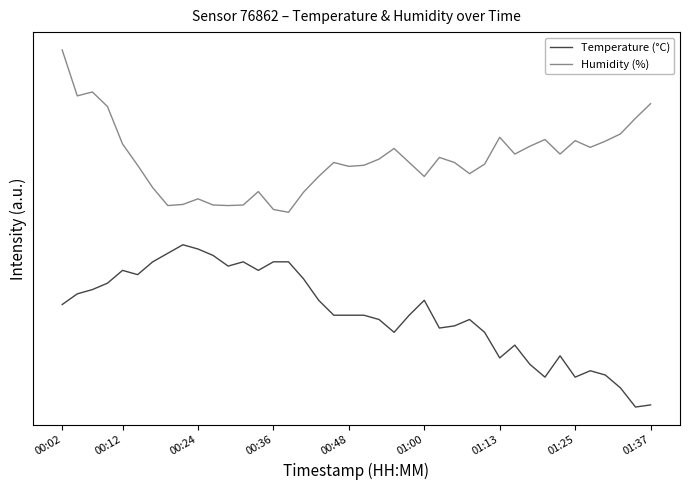

True or false: Humidity (%) and Temperature (°C) intersect in this chart.

False